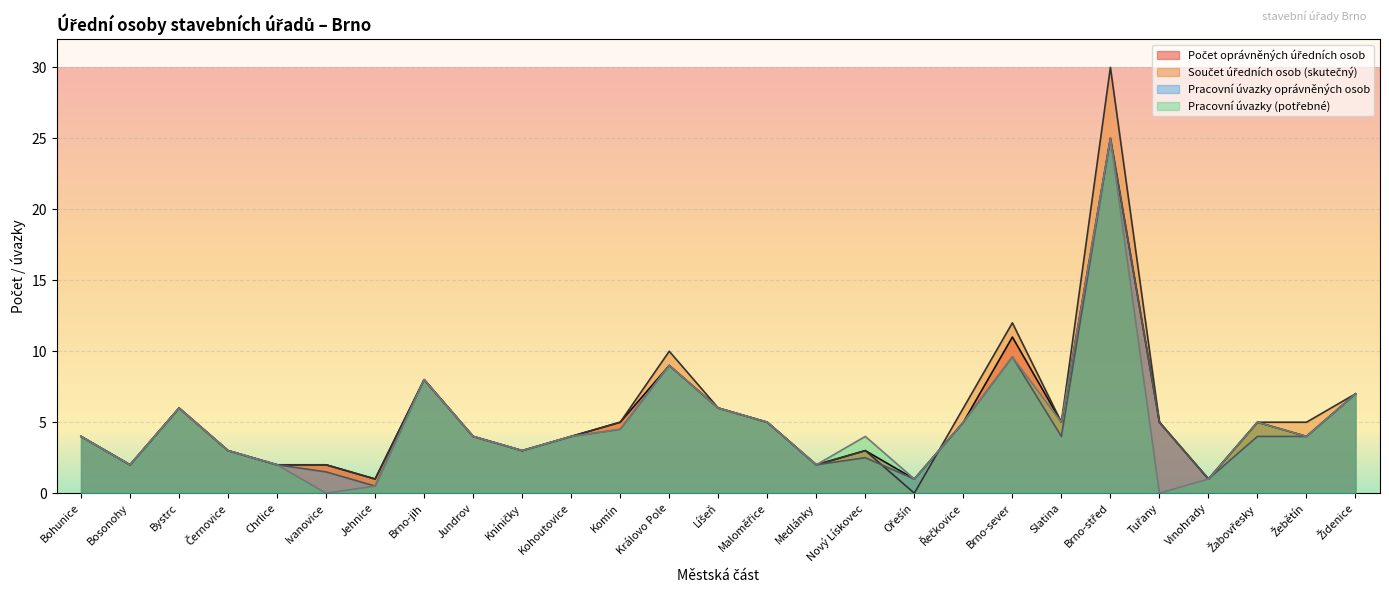

The Součet úředních osob (skutečný) series shows 1.7 at Maloměřice. True or false?

False